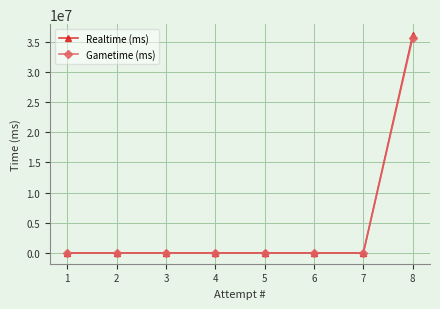

The value of Realtime (ms) at 2 is 20675388. True or false?

False